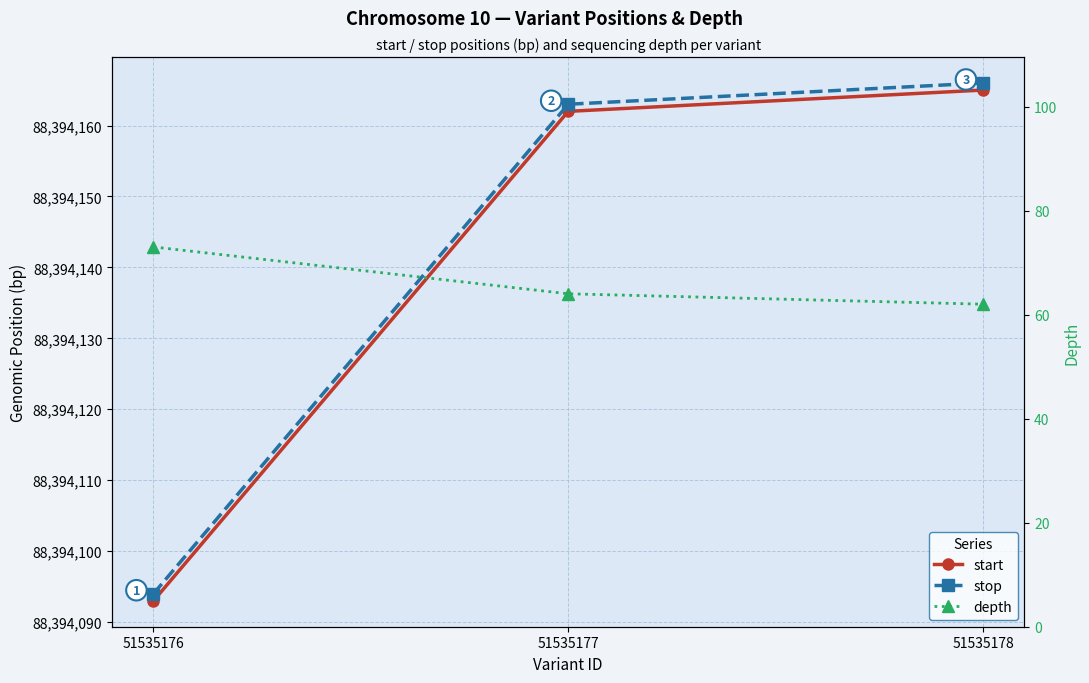

What is the value of the start point at the 1st from the left?

88394093